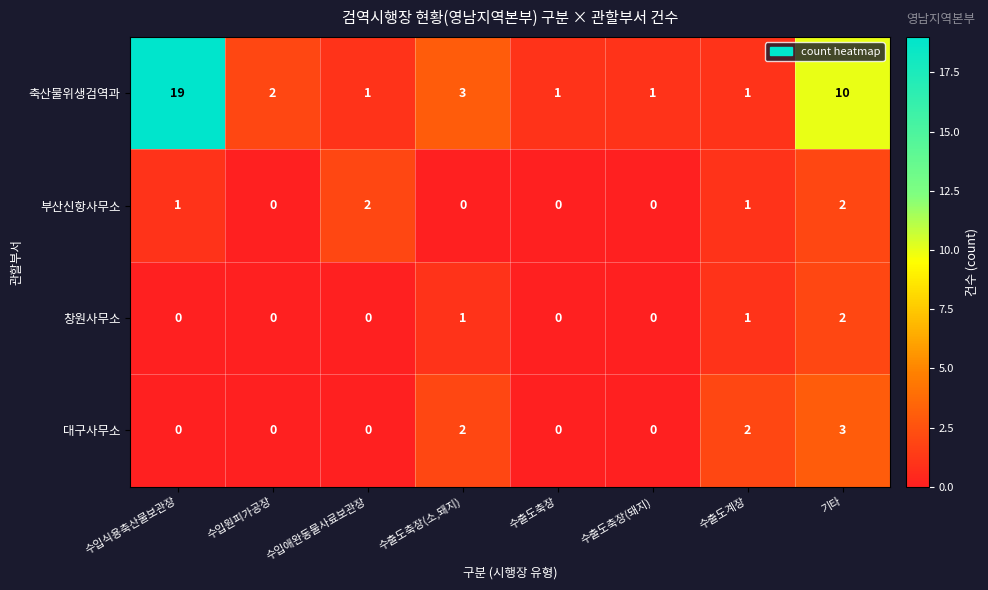

Which series has the largest range (max minus min)?

축산물위생검역과